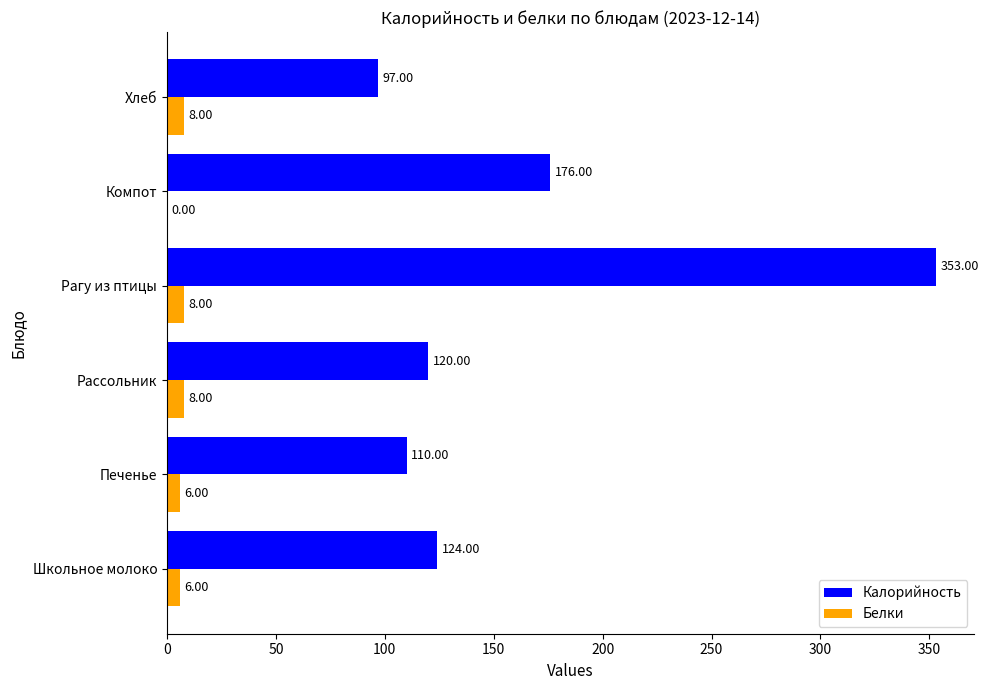

Is the value of Калорийность at Компот greater than the value of Белки at Печенье?

Yes